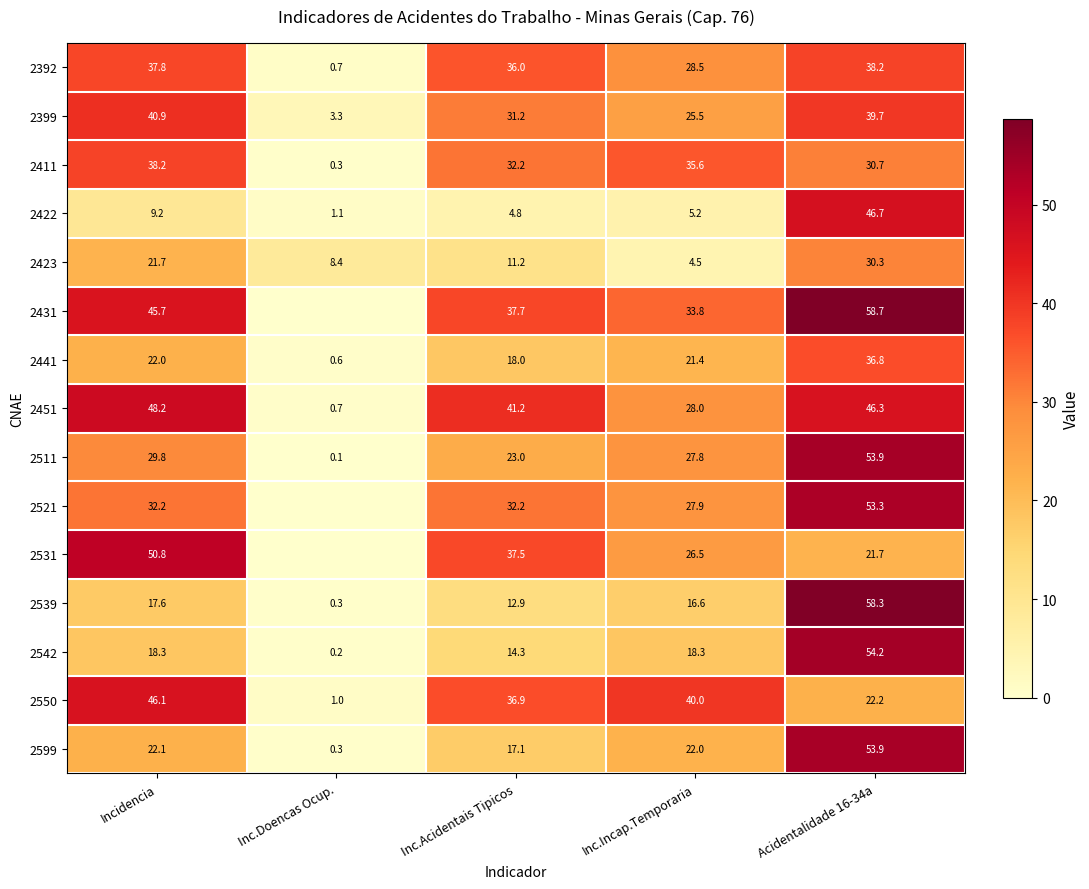

True or false: 2399 has a value of 55.6 at Inc.Acidentais Tipicos.

False